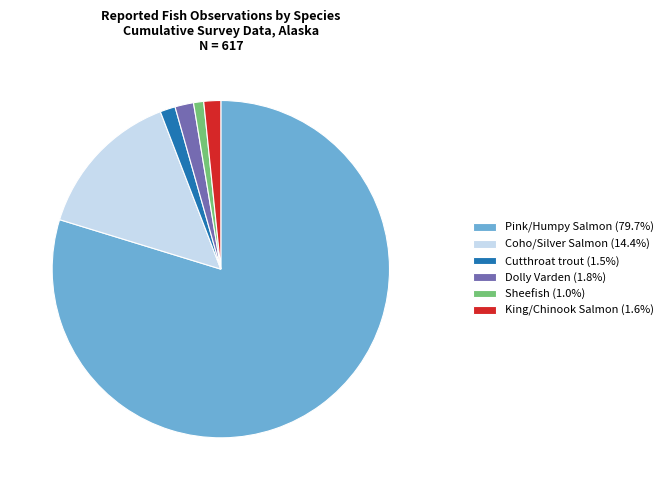

Is there a majority slice in this chart?

Yes